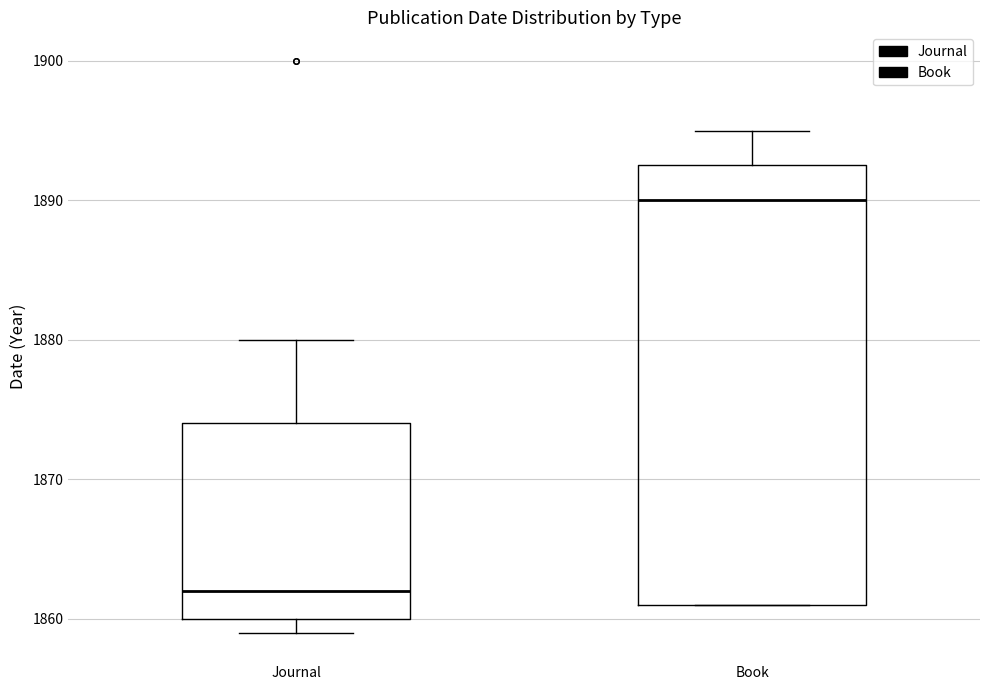

Comparing the boxes themselves (not the whiskers), which one is the tallest?

Book